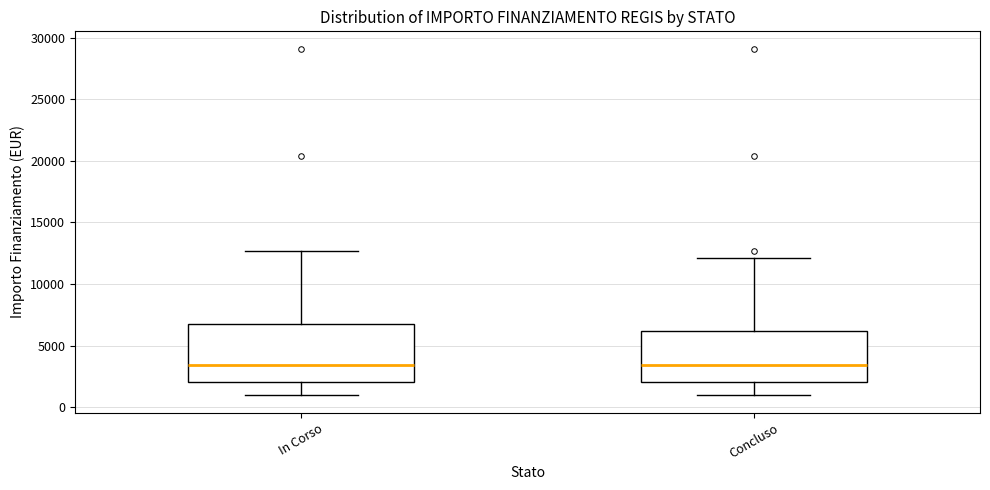

Reading left to right, read every box against the y-axis: the position of its median line, the range the box covers, and the ends of its whiskers. The values are not printed on the chart, so give them approximately, as read against the axis.

In Corso: median 3500, box 2000 to 7000, whiskers 1000 to 12500
Concluso: median 3500, box 2000 to 6000, whiskers 1000 to 12000